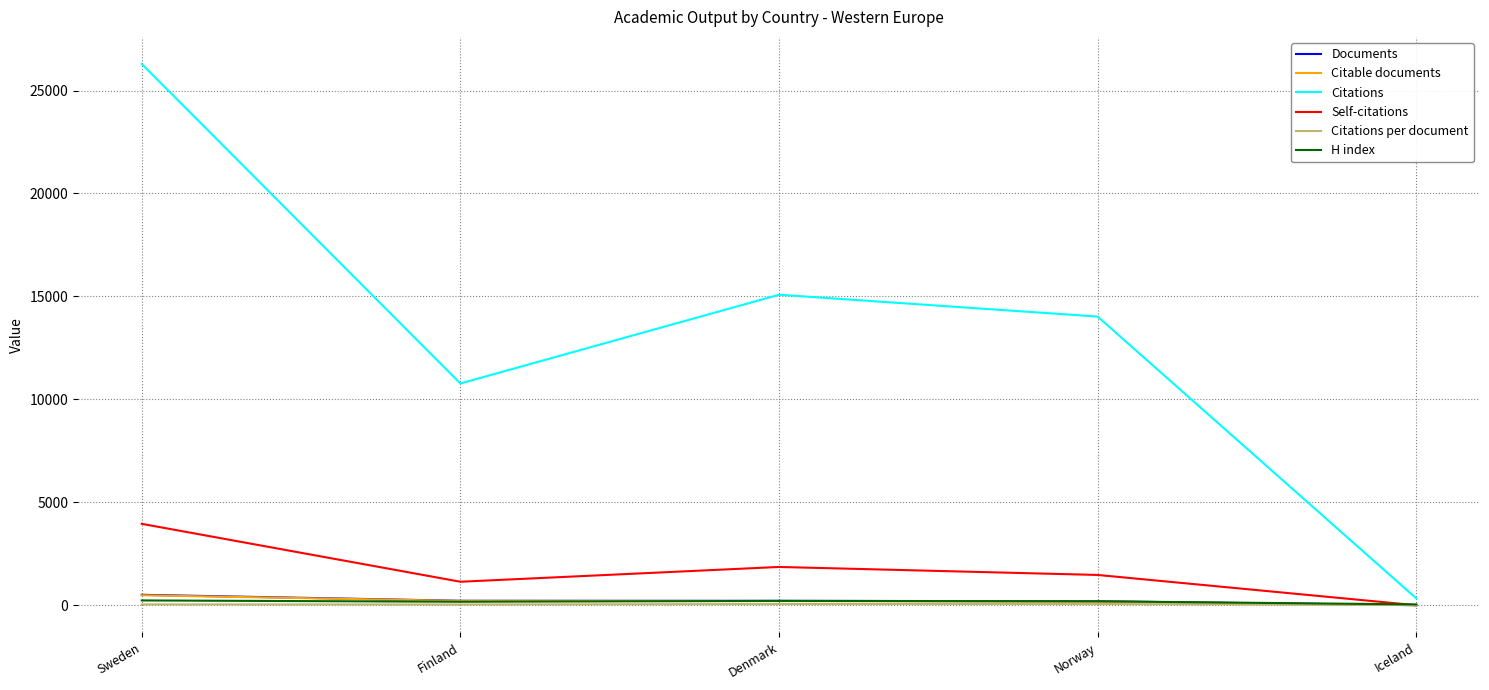

Which series has the largest range (max minus min)?

Citations